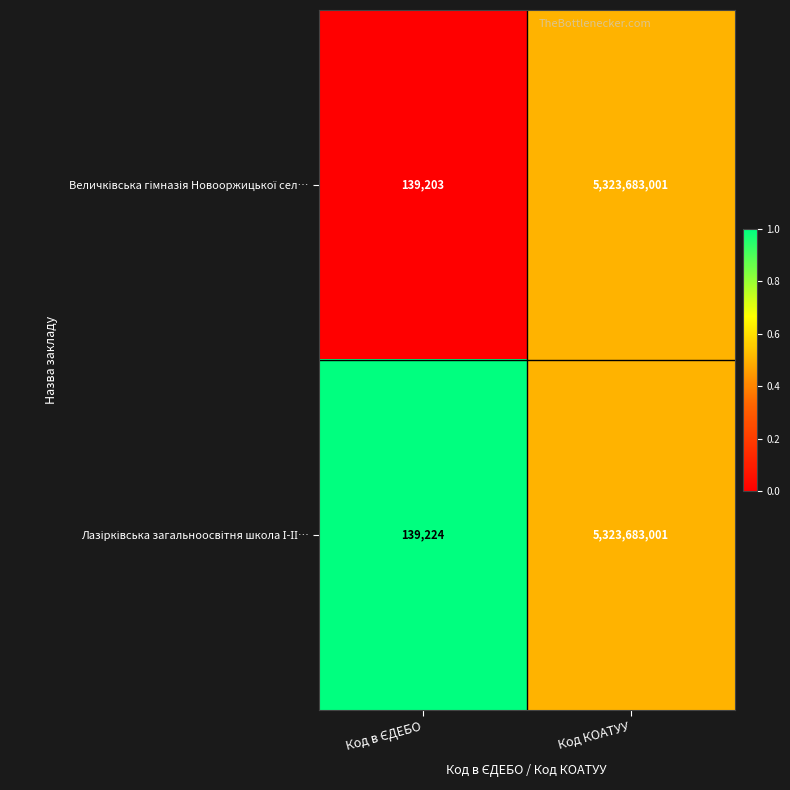

What is the minimum value shown in the chart?

139203